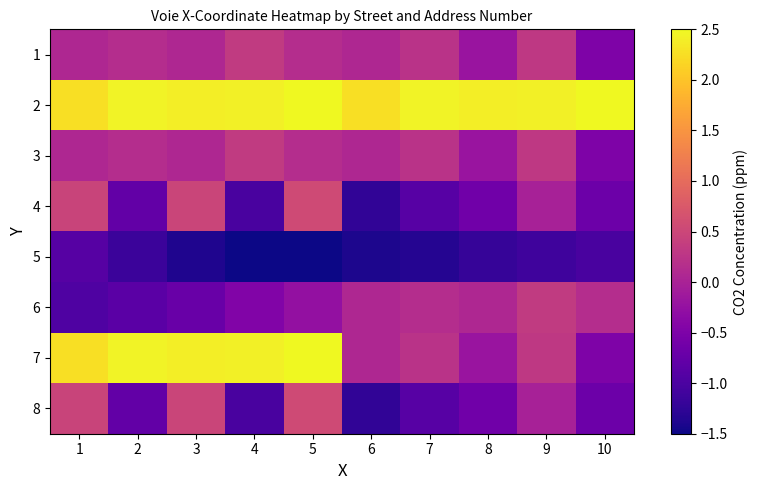

At how many categories does at least one series exceed 1?

10